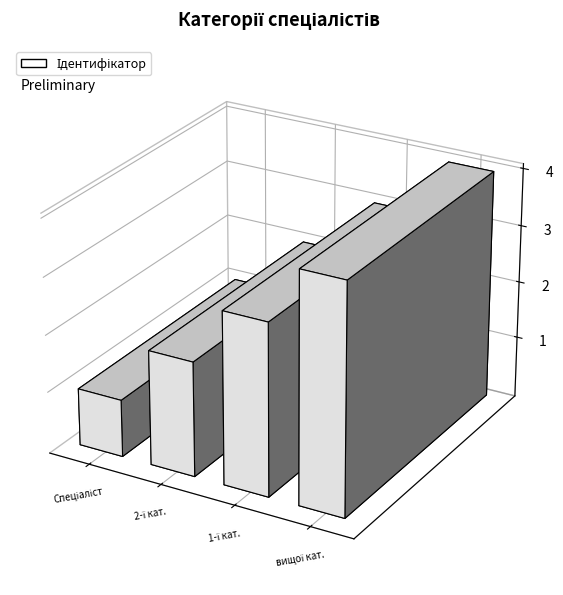

The value at Спеціаліст першої категорії is 1. True or false?

False